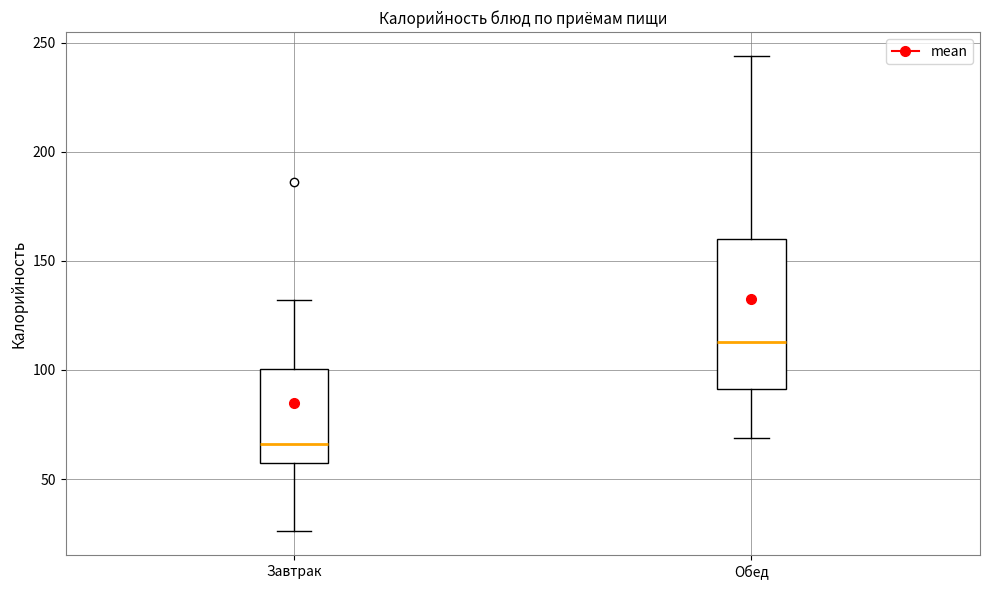

Reading left to right, read every box against the y-axis: the position of its median line, the range the box covers, and the ends of its whiskers. The values are not printed on the chart, so give them approximately, as read against the axis.

Завтрак: median 65, box 55 to 100, whiskers 25 to 130
Обед: median 115, box 90 to 160, whiskers 70 to 245